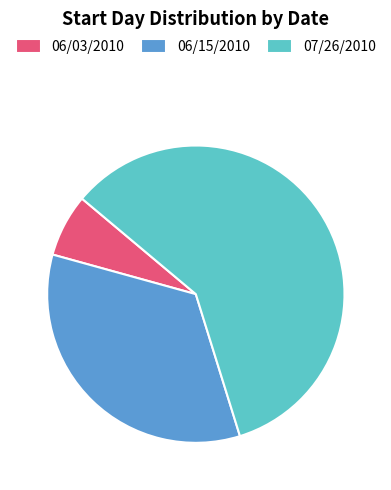

Is 06/15/2010 the majority of the pie?

No